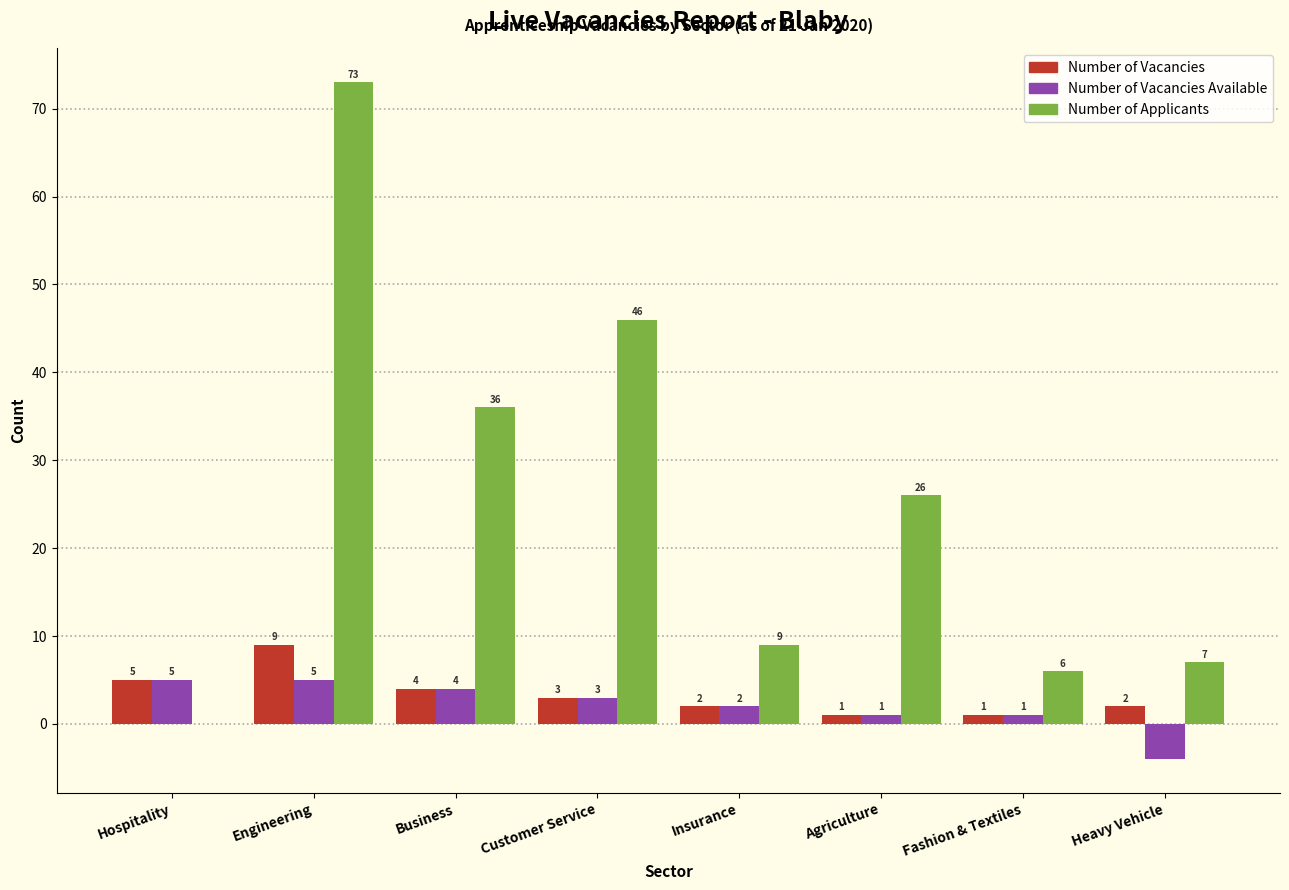

Is it true that Number of Applicants equals -45 at Hospitality?

False